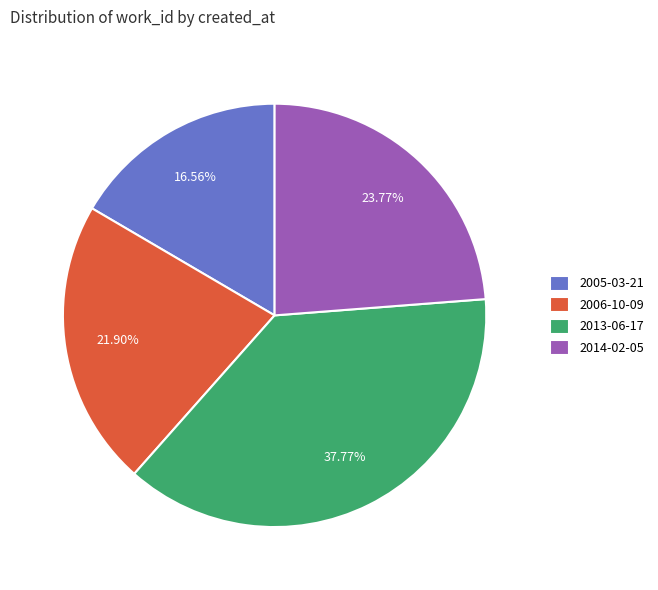

What is the largest slice in the pie chart?

2013-06-17